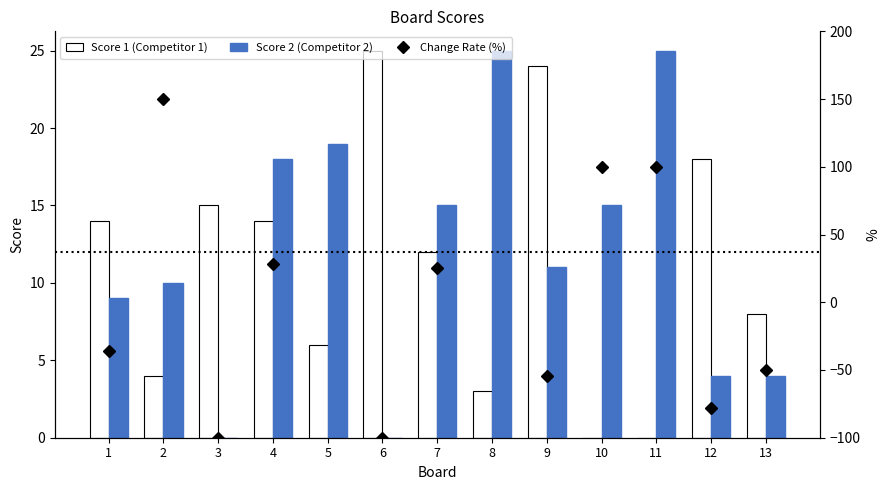

Reading left to right, transcribe all the data shown in this chart.

Score 1 (Competitor 1): 14.0	4.0	15.0	14.0	6.0	25.0	12.0	3.0	24.0	0.0	0.0	18.0	8.0
Score 2 (Competitor 2): 9.0	10.0	0.0	18.0	19.0	0.0	15.0	25.0	11.0	15.0	25.0	4.0	4.0
Change Rate (%): -35.7	150.0	-100.0	28.6	216.7	-100.0	25.0	733.3	-54.2	100.0	100.0	-77.8	-50.0